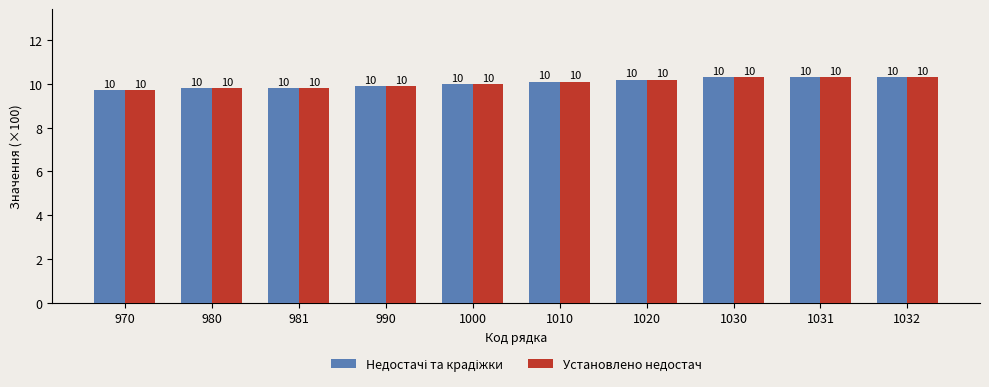

How many categories are shown in the chart?

10